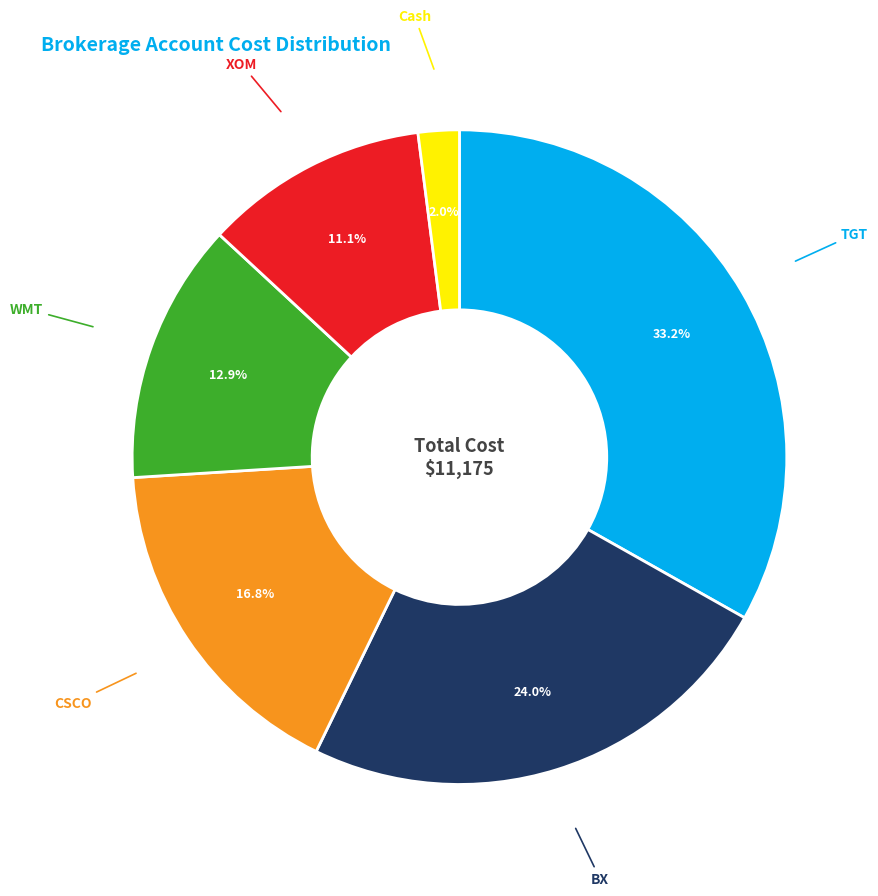

Does any single category account for the majority?

No